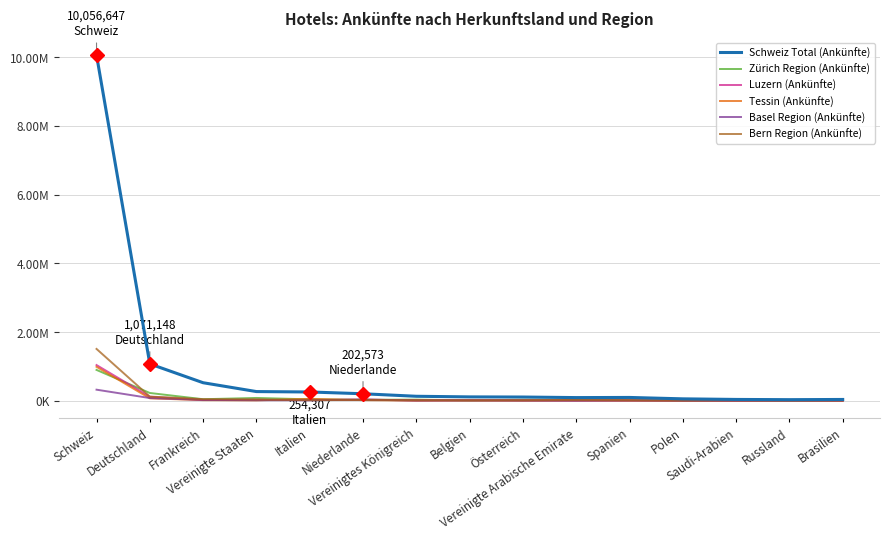

At which label does Bern Region (Ankünfte) reach its minimum?

Russland